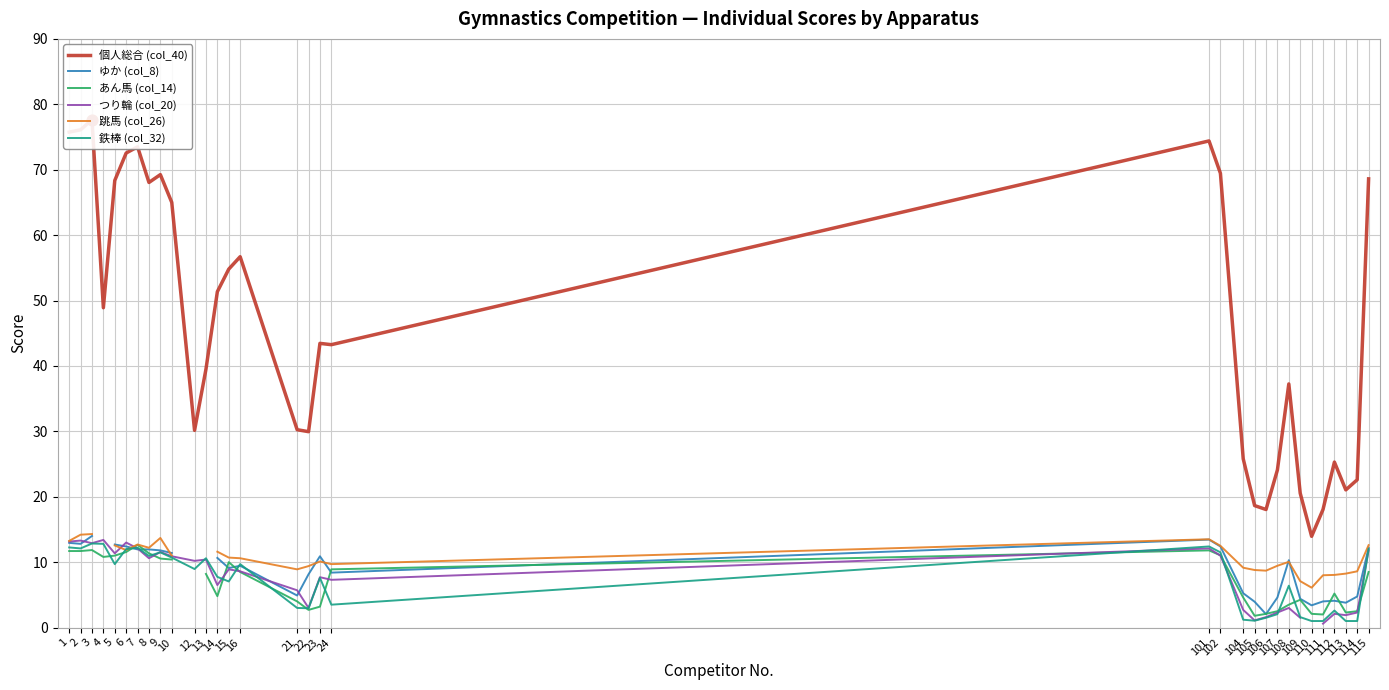

What is the total value across all series at 108?

70.5